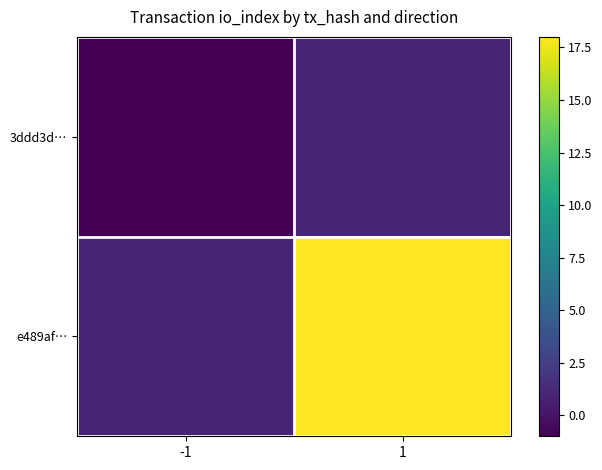

Reading right to left, transcribe all the data shown in this chart.

3ddd3d…: 1=1	-1=-1
e489af…: 1=18	-1=1